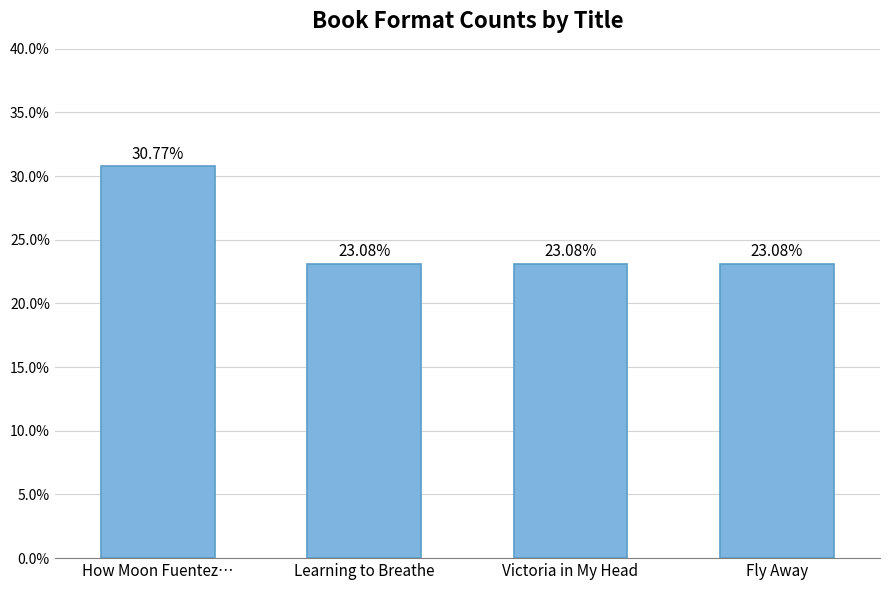

Reading left to right, transcribe all the data shown in this chart.

30.8	23.1	23.1	23.1